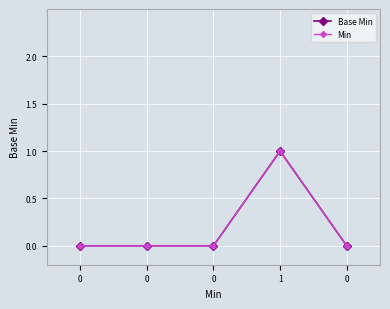

True or false: Min has a value of 0 at 0.

True